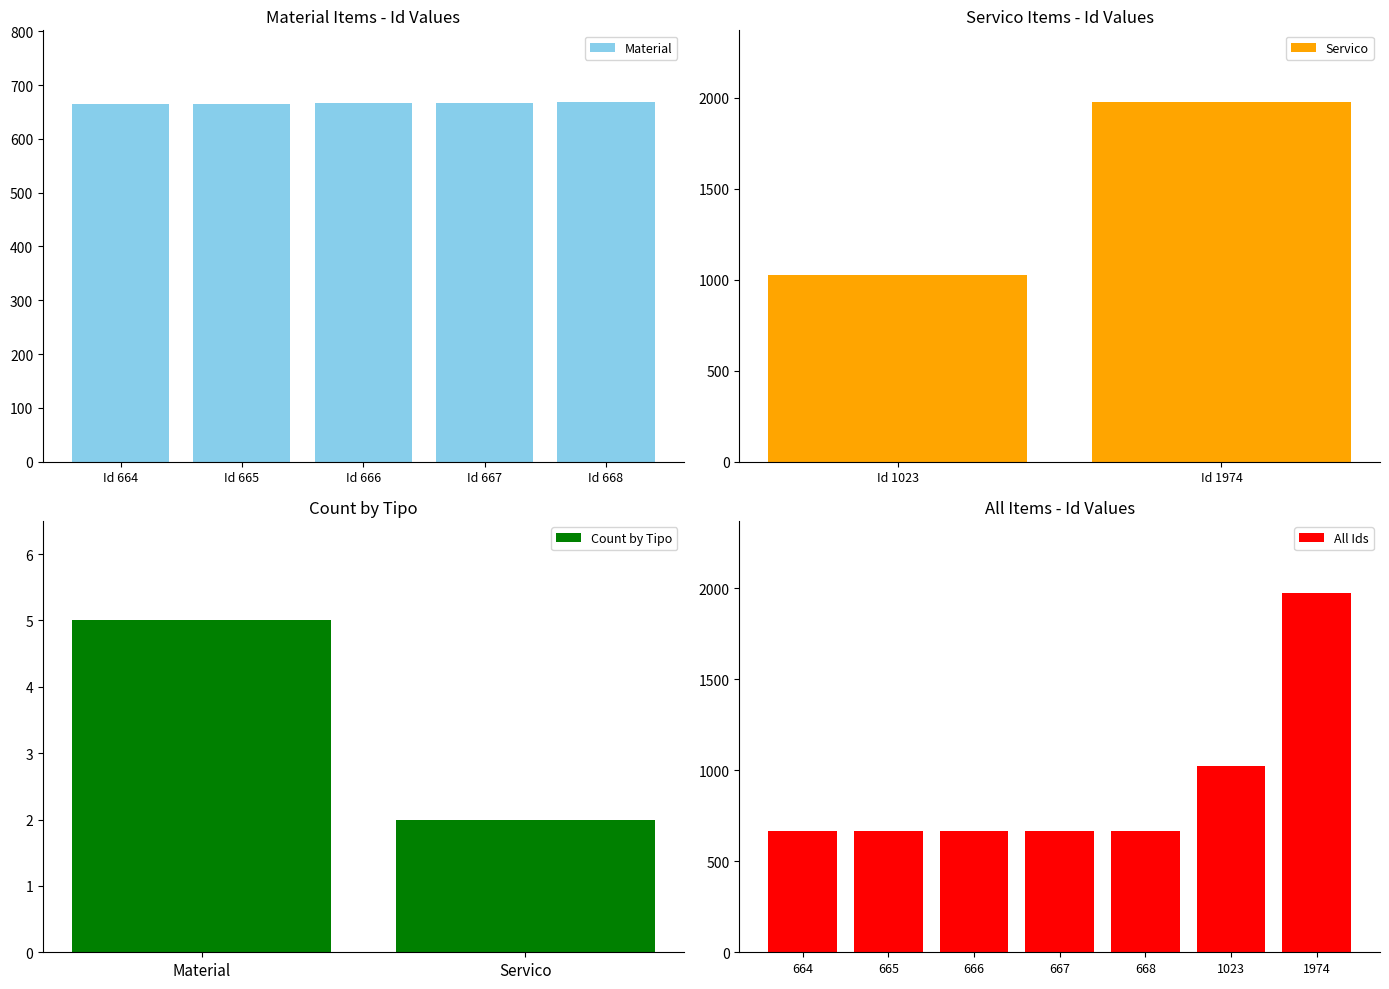

How many values are below 666?

2